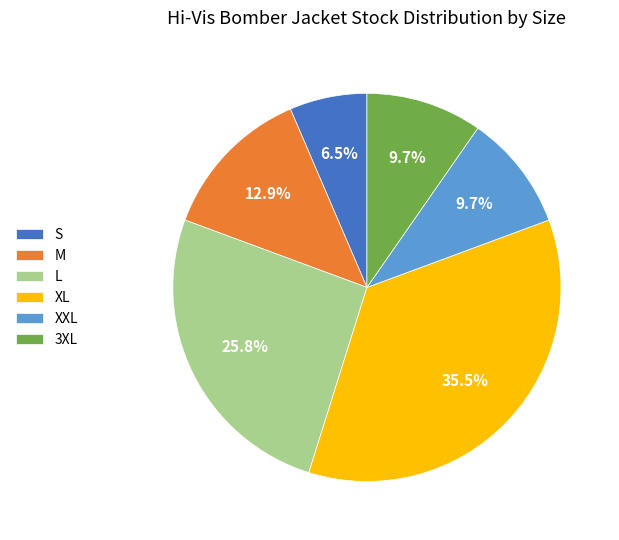

How many segments does this pie chart have?

6